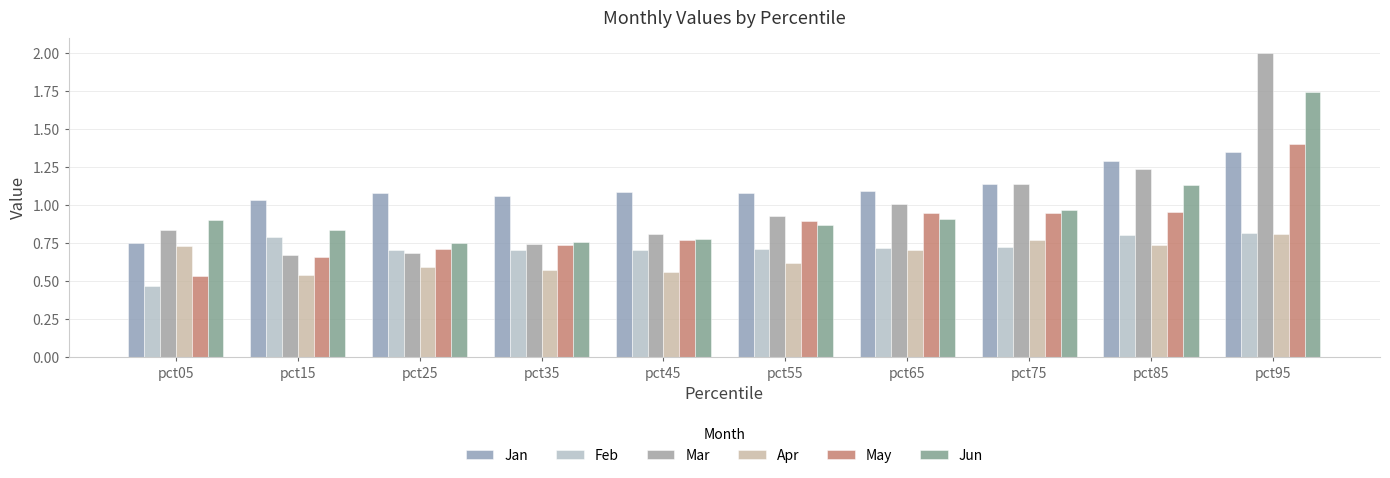

How many data points does each series have?

10